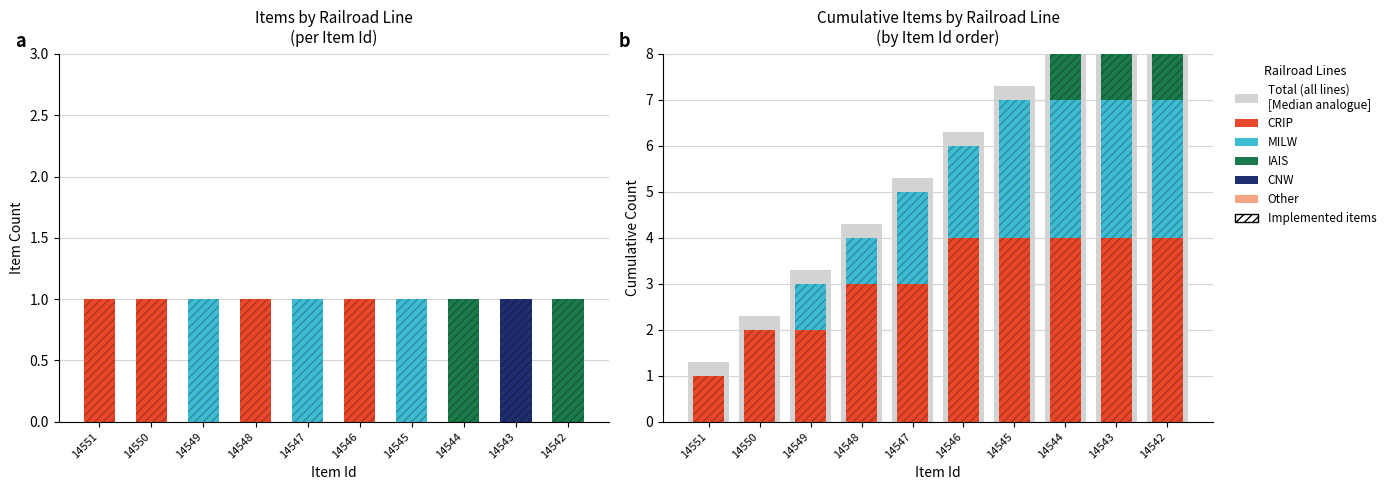

Is it true that IAIS equals 1.0 at 14543?

True